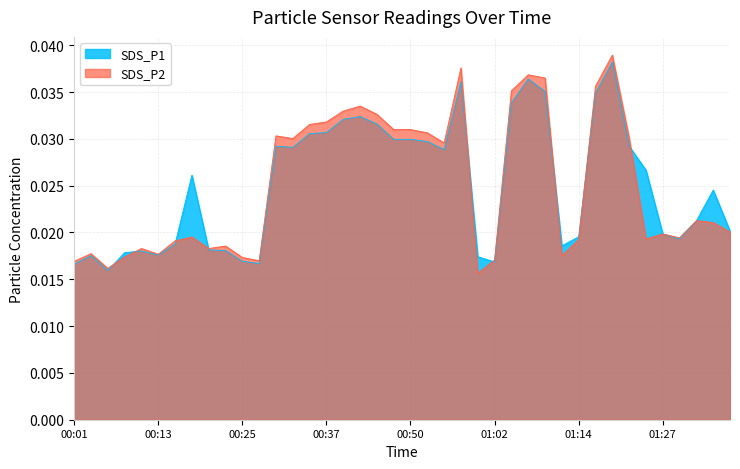

What are all the series names shown in the legend?

SDS_P1, SDS_P2